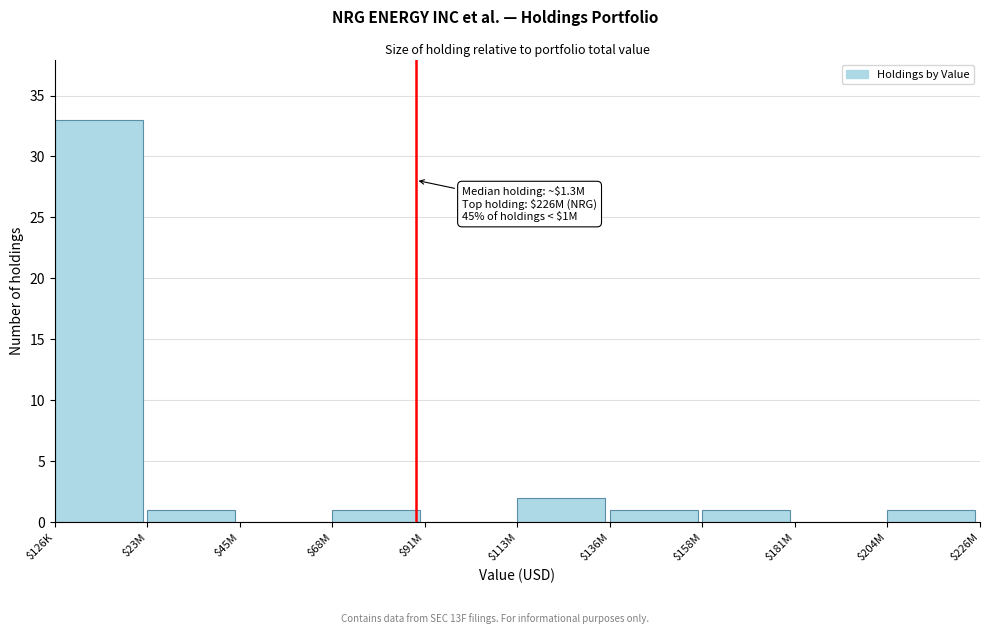

The value at $23M is 1. True or false?

True